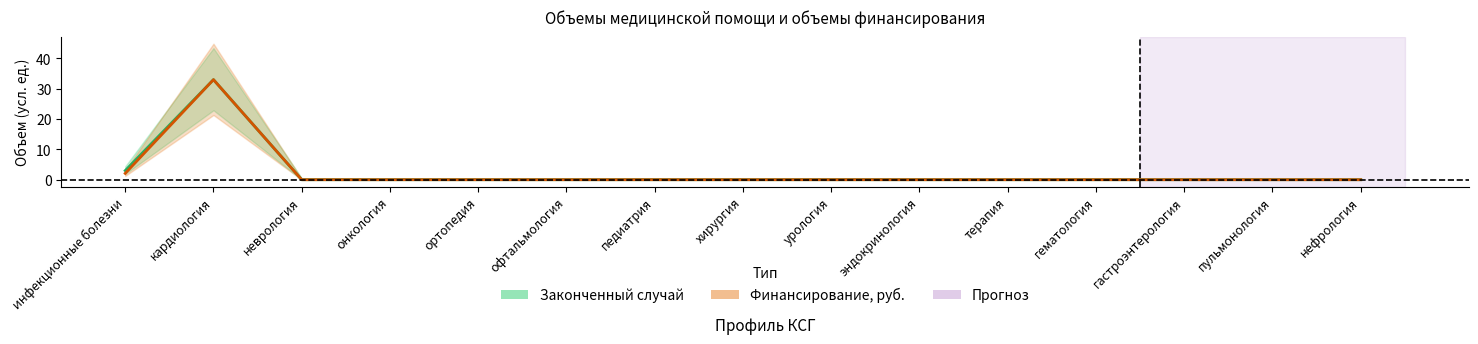

The Законченный случай series shows 3.0 at инфекционные болезни. True or false?

True